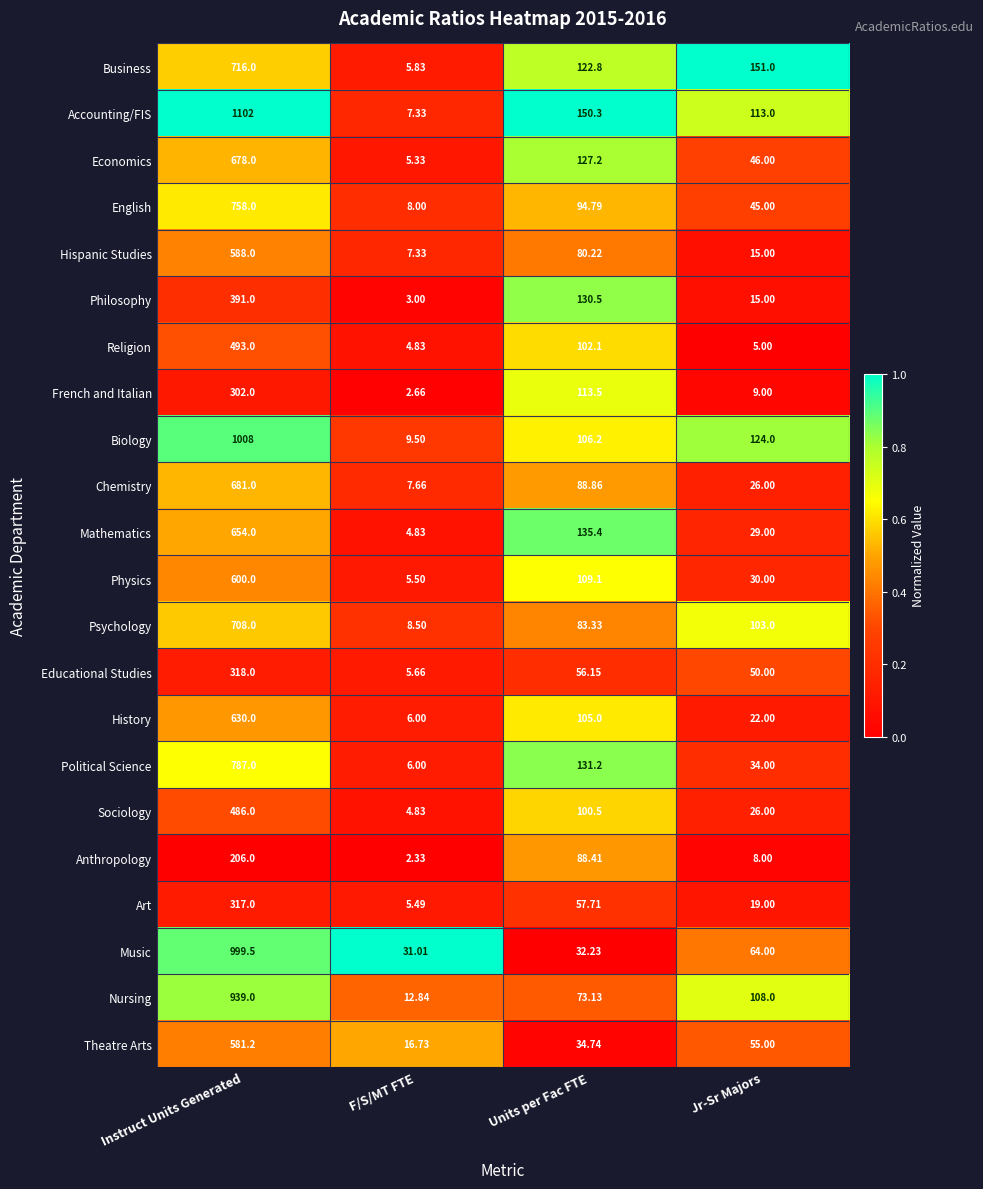

At which category is the sum across all series the highest?

Instruct Units Generated